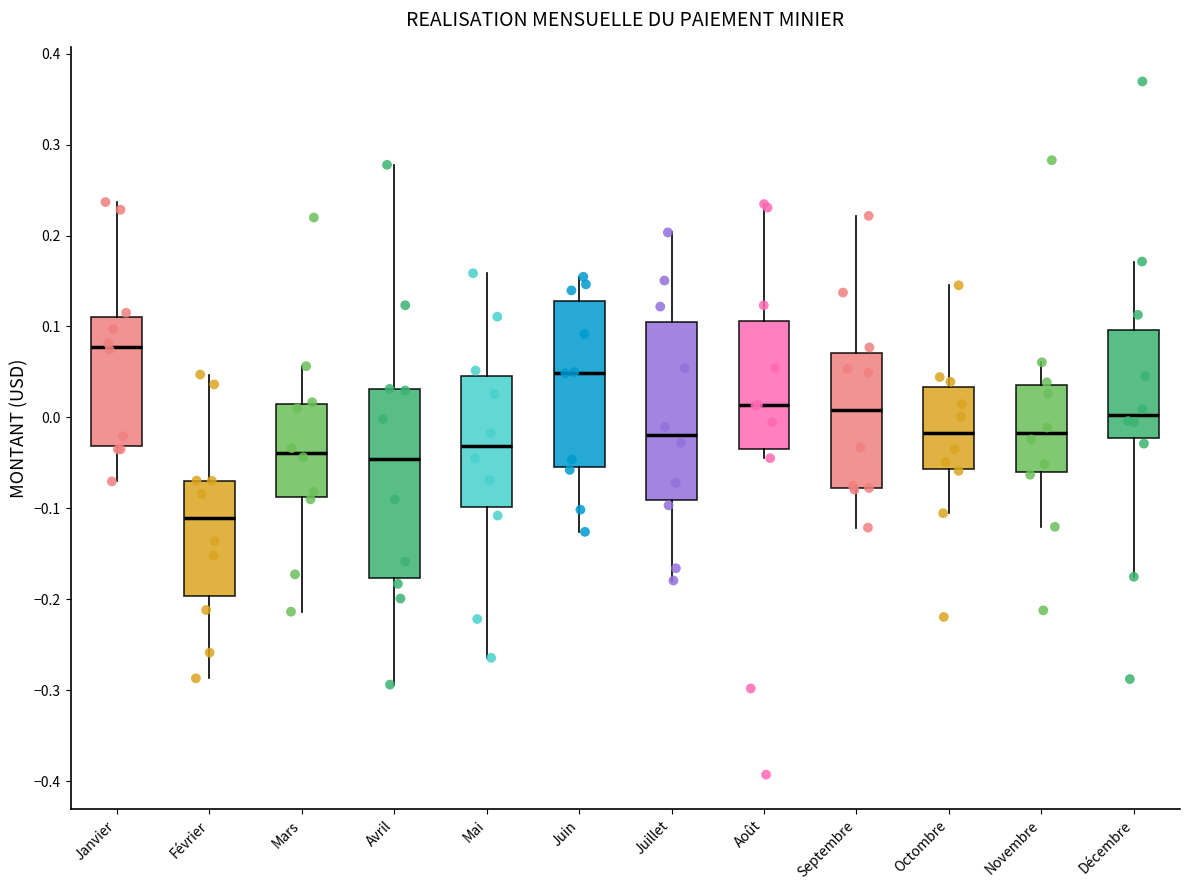

Where is the upper edge of the box for Août on the y-axis? The values are not printed on the chart, so give them approximately, as read against the axis.

0.11